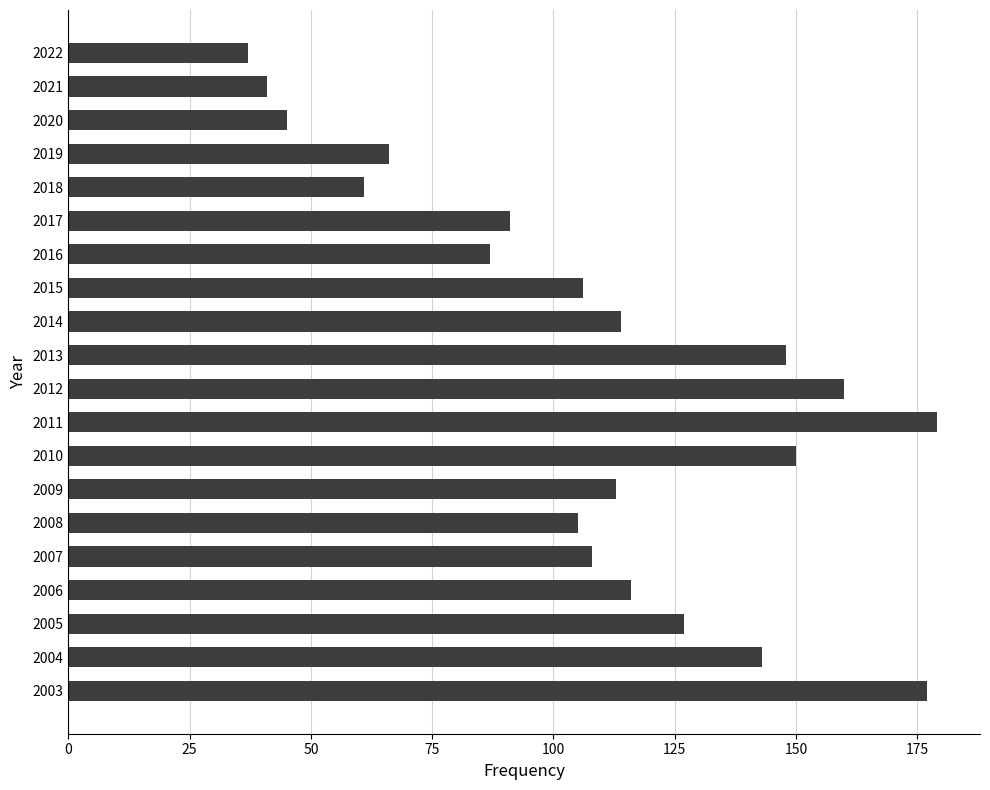

What is the value of the 18th bar from the top?

127